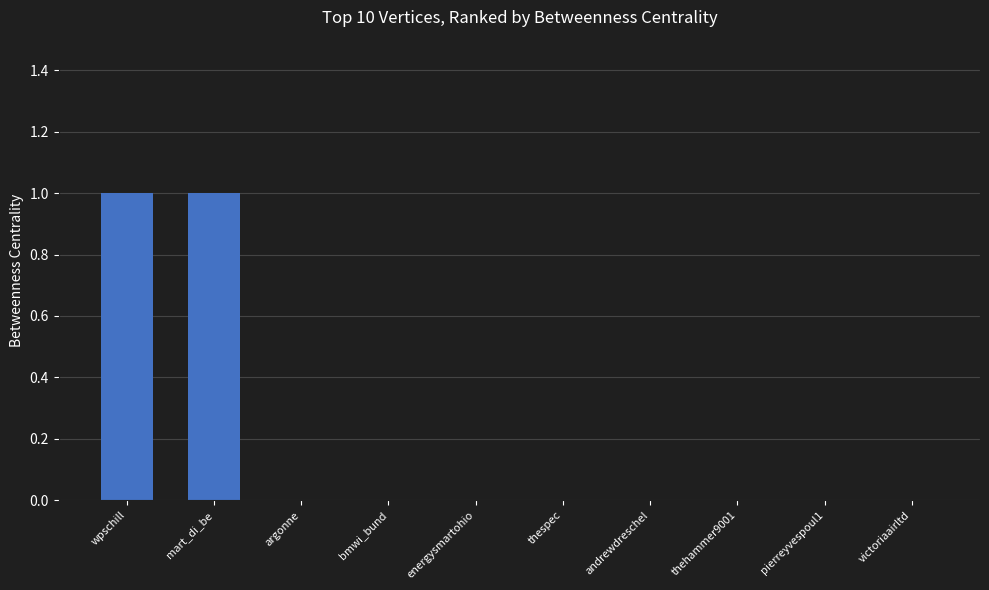

What is the change in value from mart_di_be to victoriaairltd?

-1